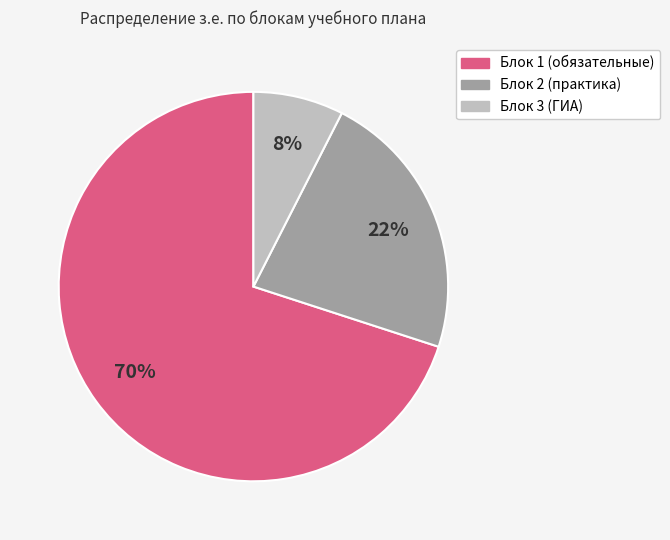

To the nearest percent, what is the average slice percentage?

33%